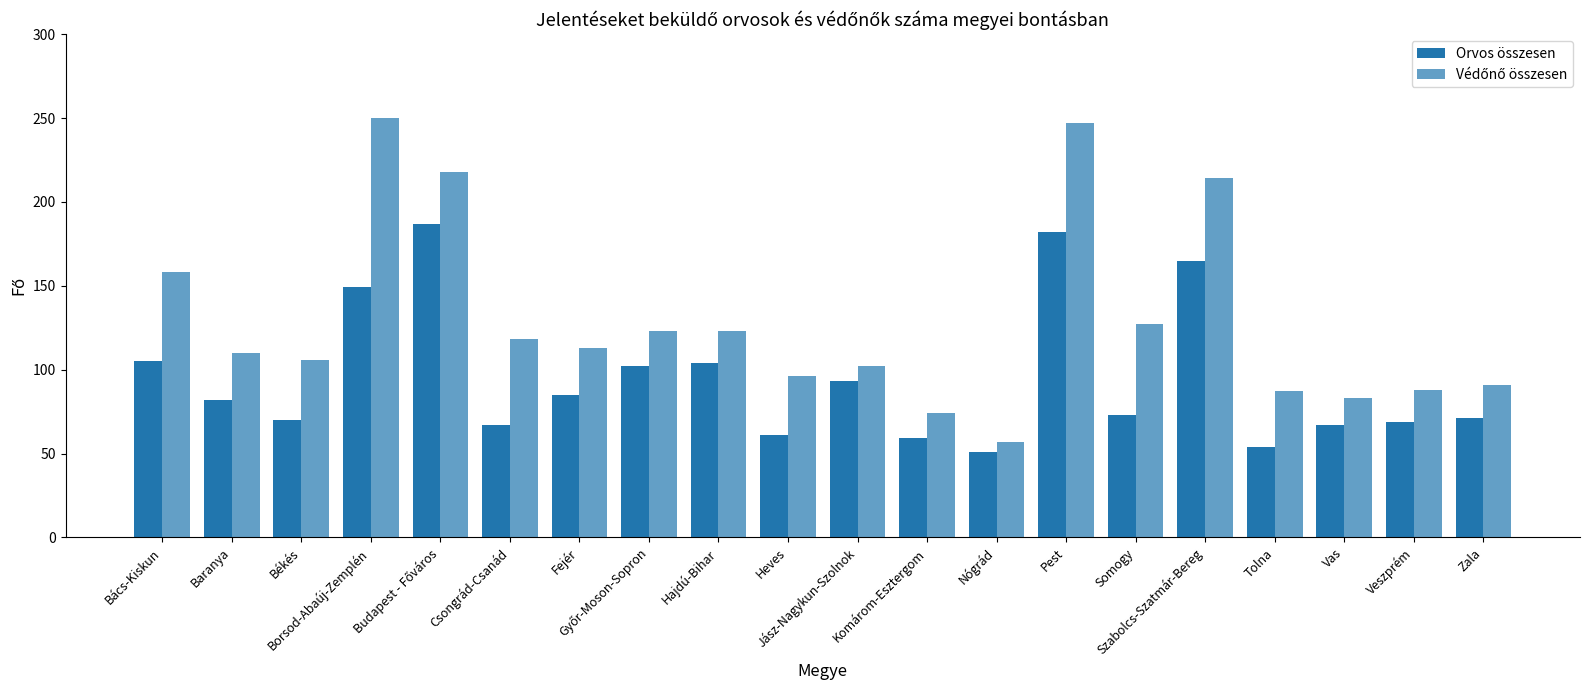

How many values in the Orvos összesen series are below 82?

10